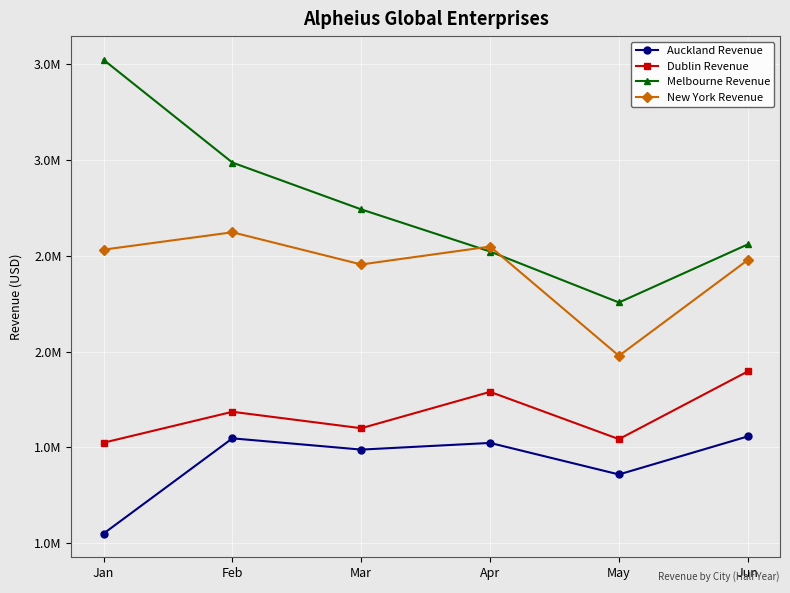

What are all the series names shown in the legend?

Auckland Revenue, Dublin Revenue, Melbourne Revenue, New York Revenue